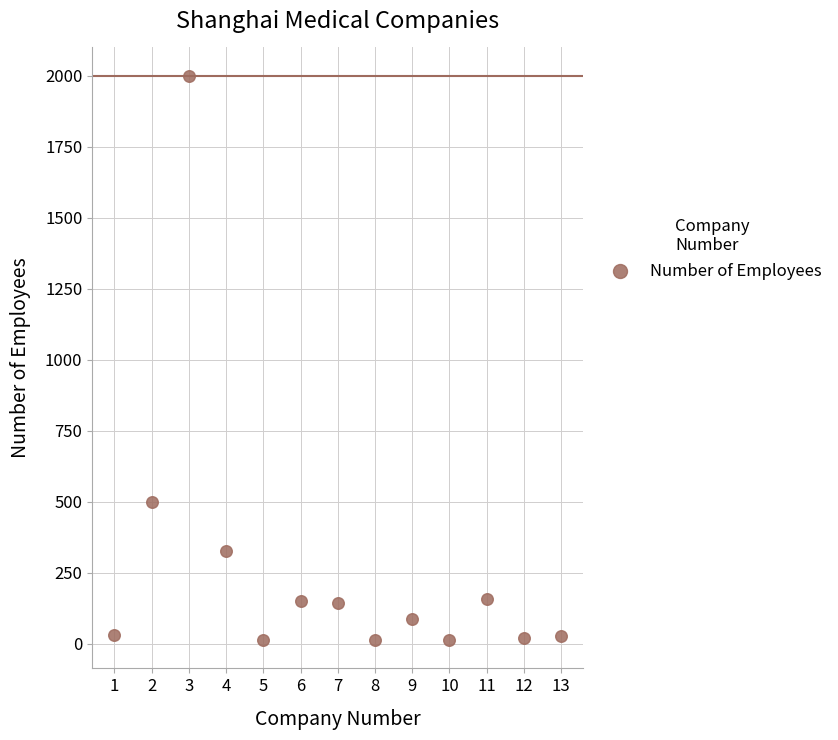

What is the range of Y values (max minus min)?

1988